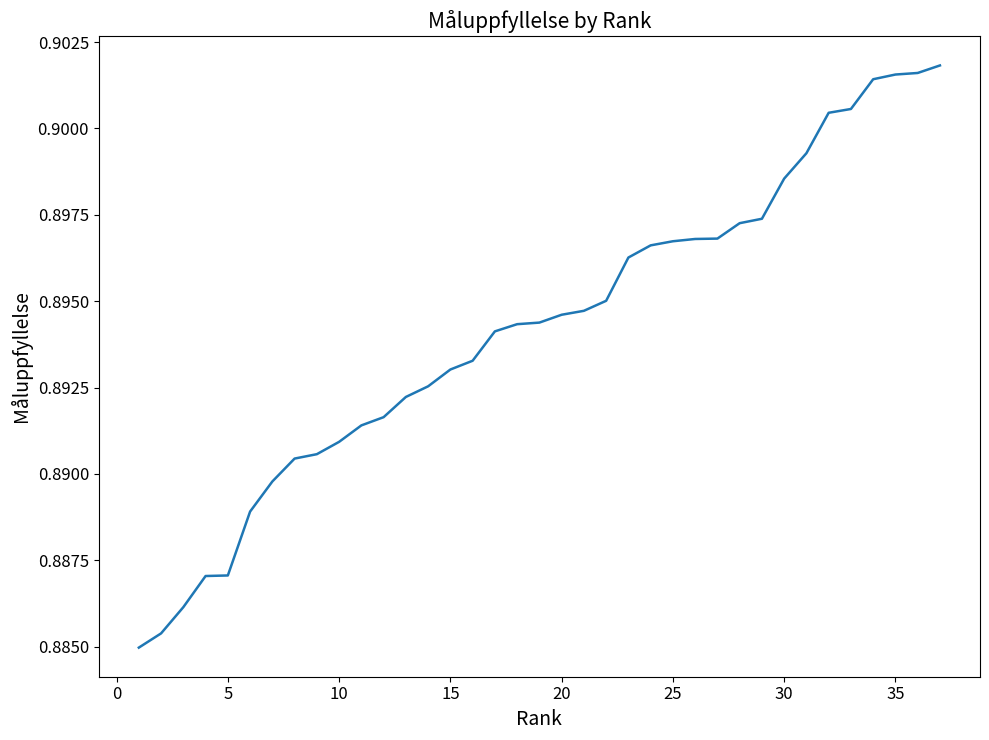

How many lines are shown in the chart?

1